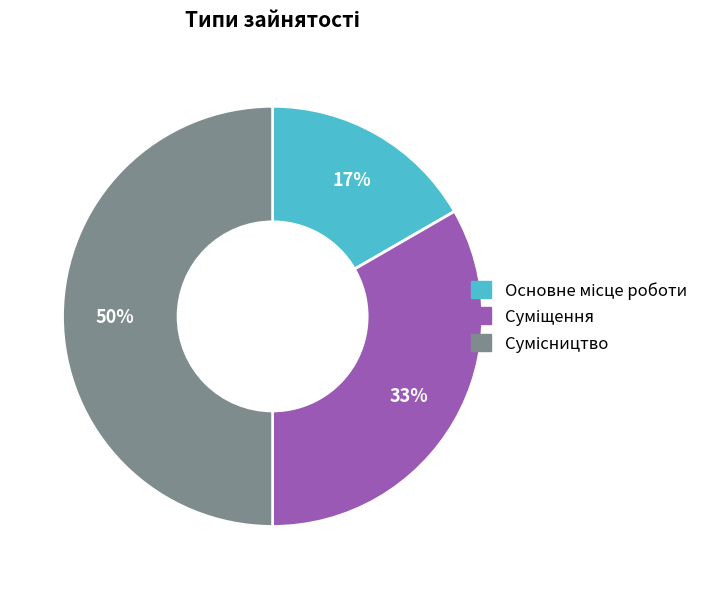

To the nearest percent, what is the average slice percentage?

33%